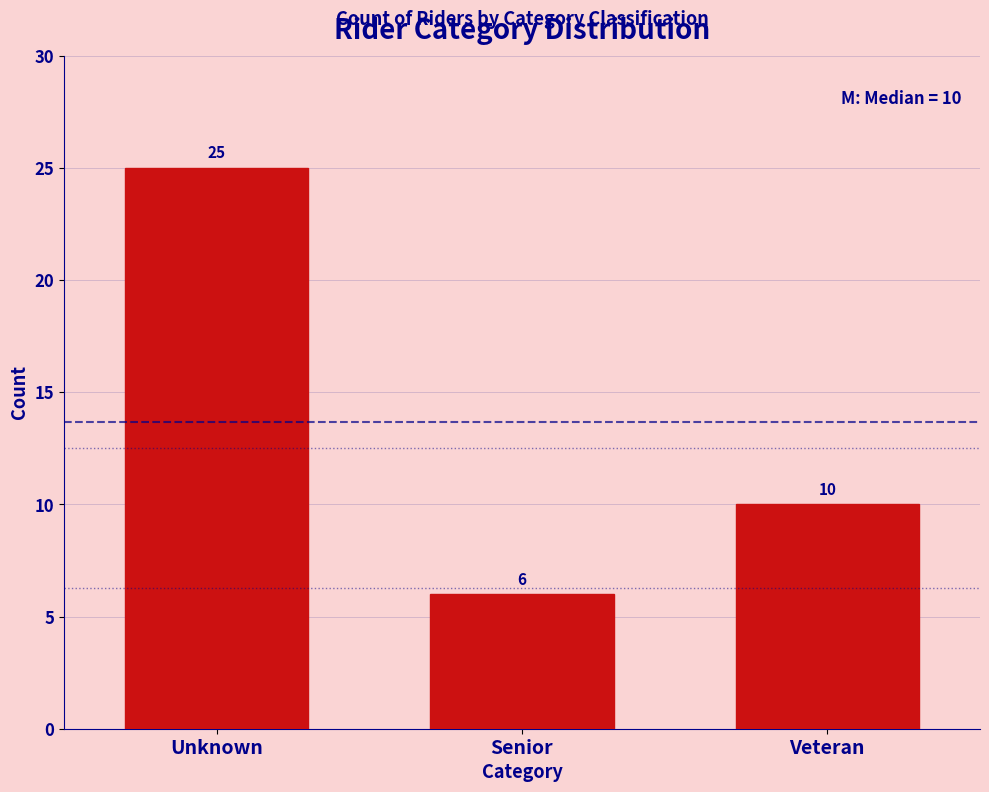

Reading left to right, list all the values displayed in this chart.

Unknown=25	Senior=6	Veteran=10